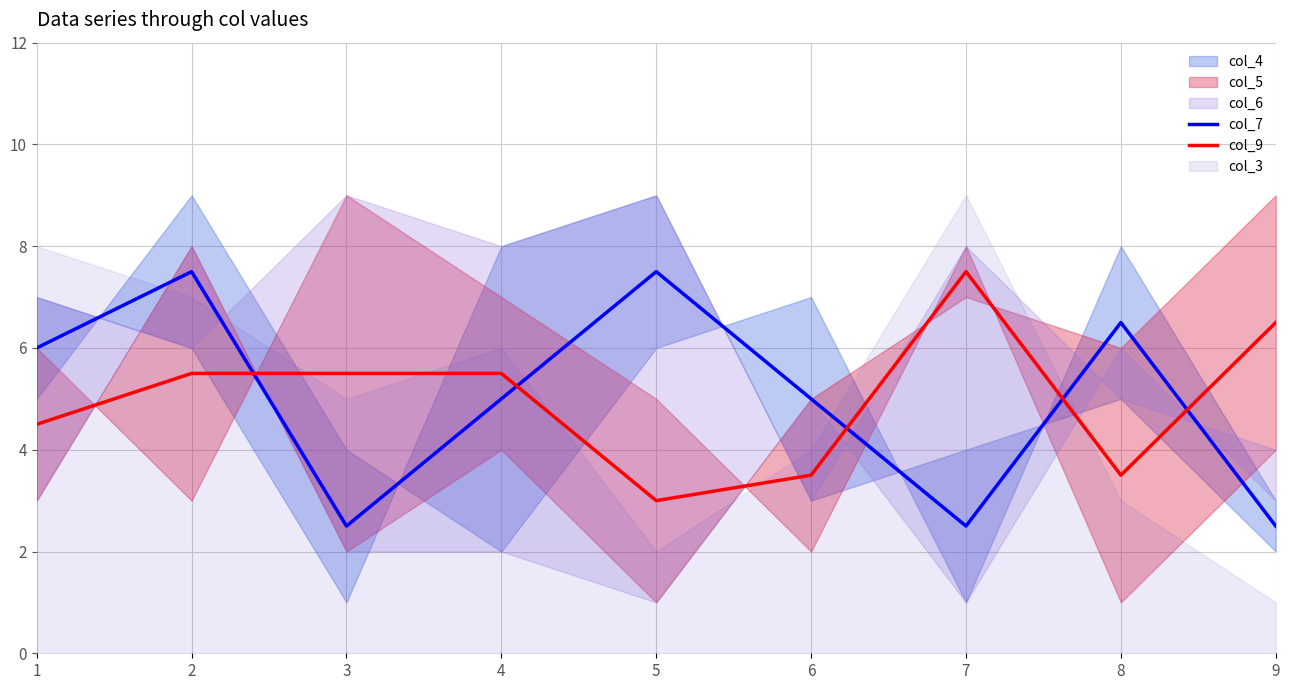

How many categories are shown in the chart?

9